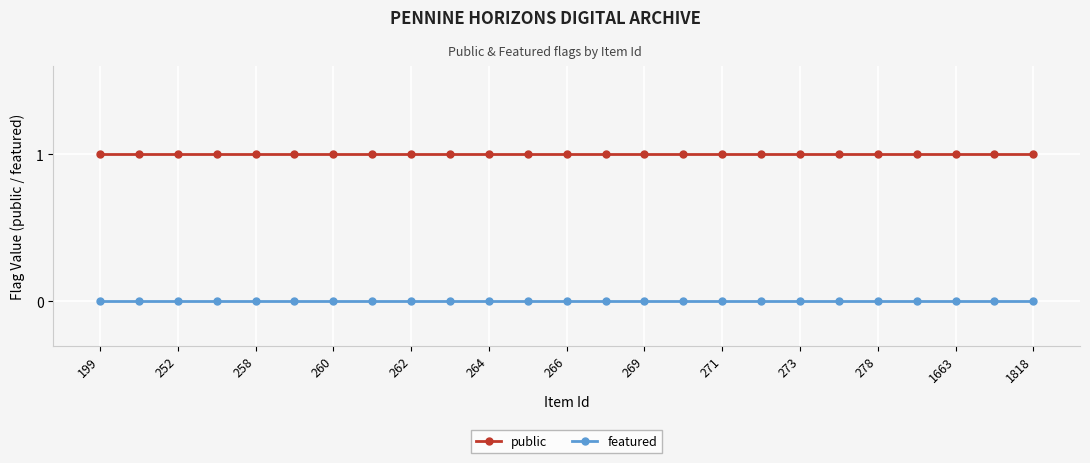

True or false: public and featured intersect in this chart.

False